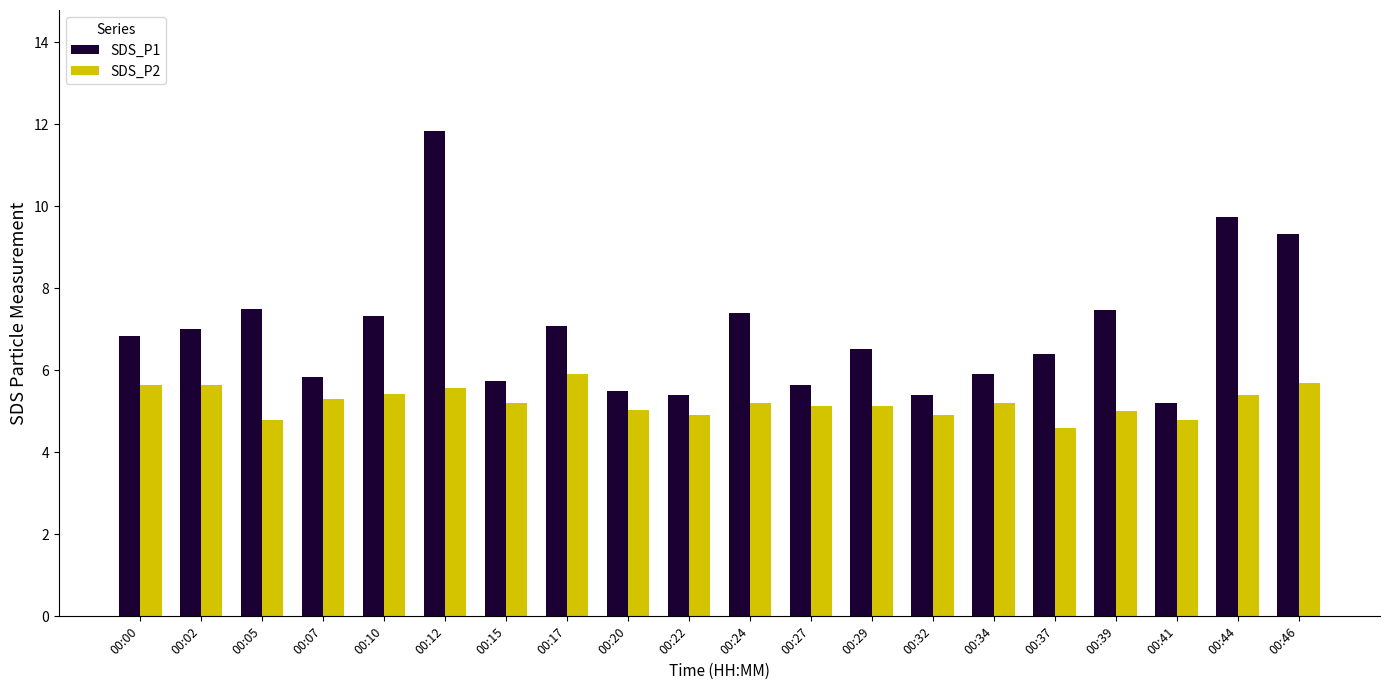

What is the highest value of the SDS_P2 series?

5.9